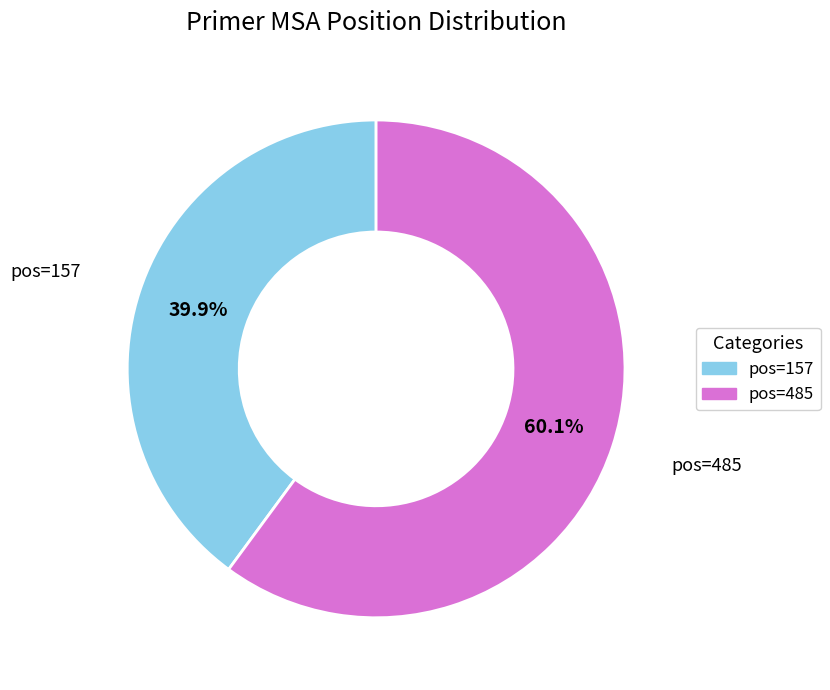

Is there any slice that represents more than half of the pie?

Yes